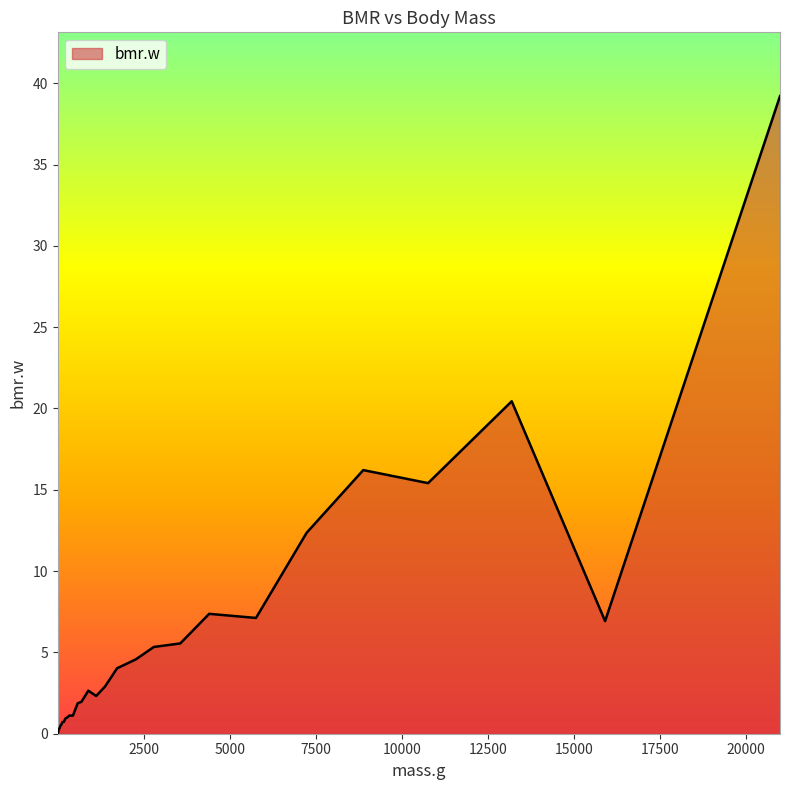

What is the difference between the maximum and minimum values?

39.2